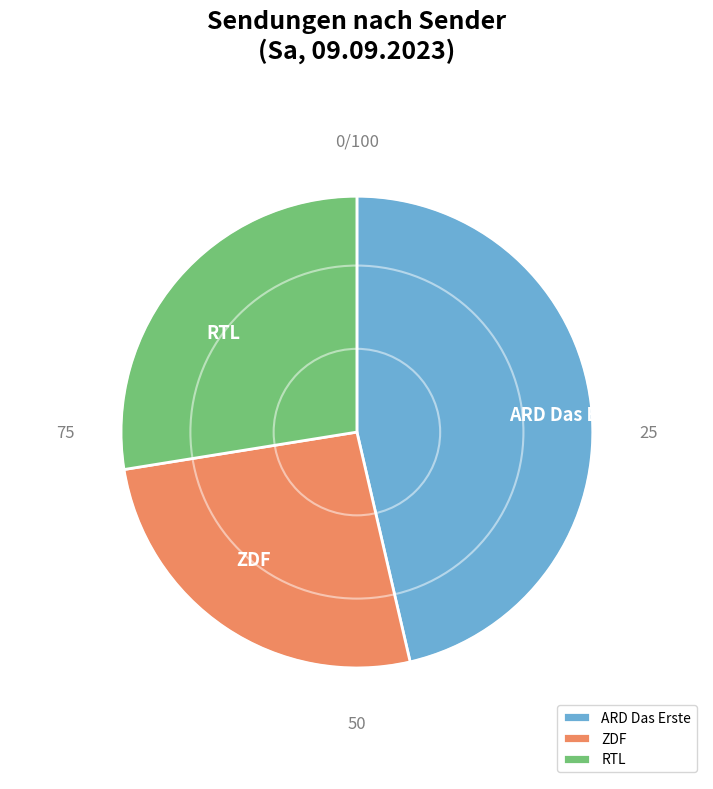

True or false: ARD Das Erste accounts for 46% of the total.

True